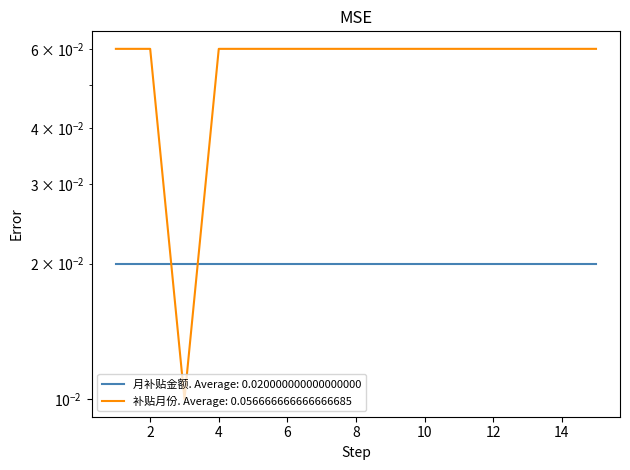

Reading left to right, what are all the values shown in this chart?

1=0.1	2=0.1	3=0.0	4=0.1	5=0.1	6=0.1	7=0.1	8=0.1	9=0.1	10=0.1	11=0.1	12=0.1	13=0.1	14=0.1	15=0.1